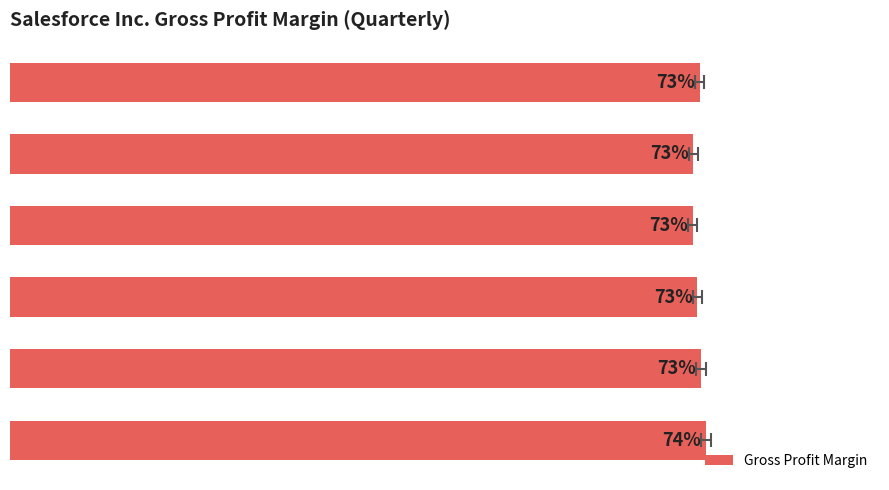

The value at 2022-01-31 is 1.2. True or false?

False